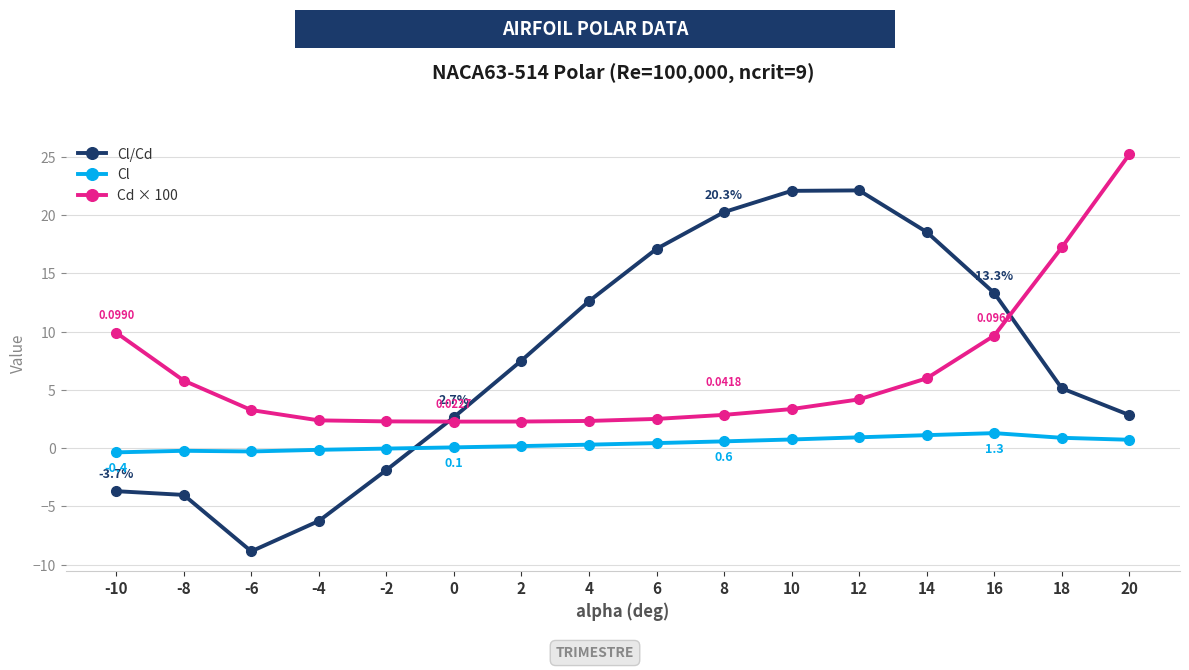

Rank the series by their average value, from highest to lowest.

Cl/Cd, Cd × 100, Cl